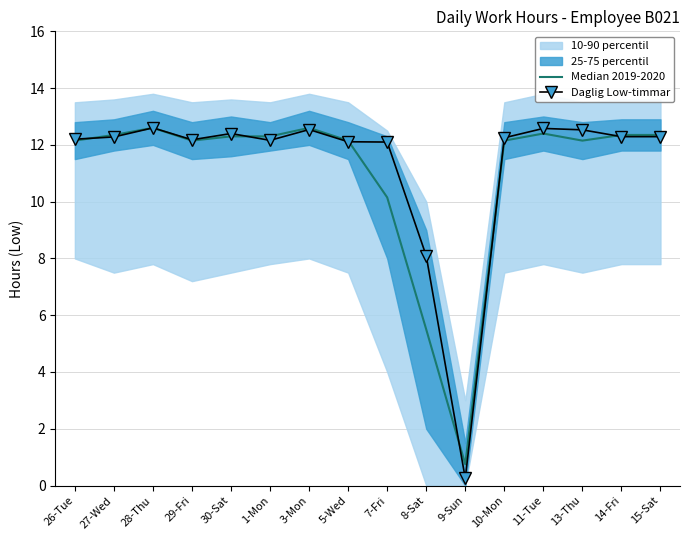

Which series changed the most between 30-Sat and 11-Tue?

Daglig Low-timmar